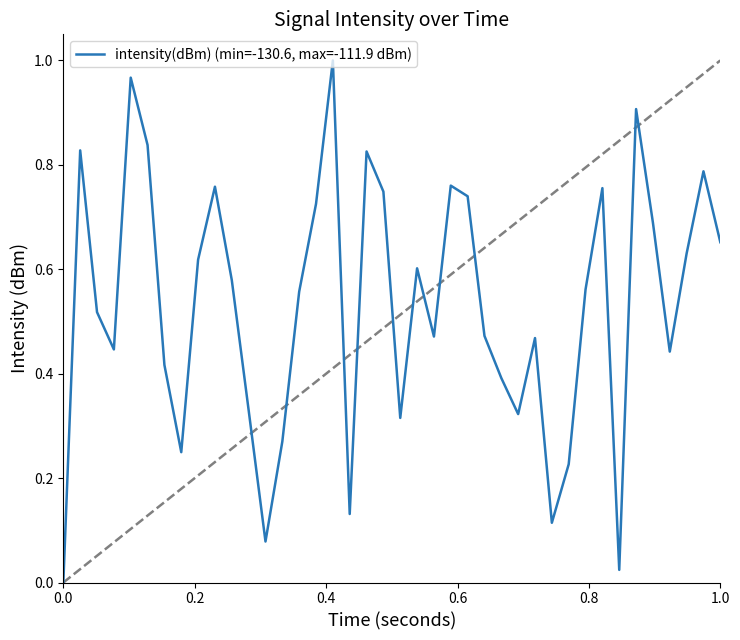

True or false: the data shows -0.3 at 0.0.

False